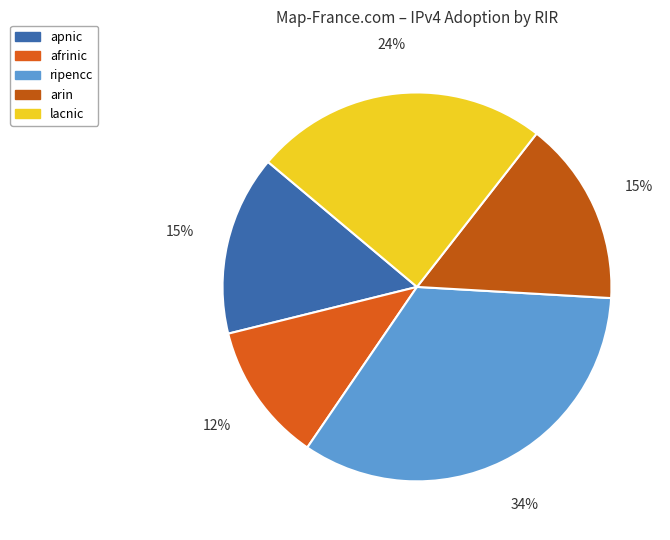

Is there a majority slice in this chart?

No